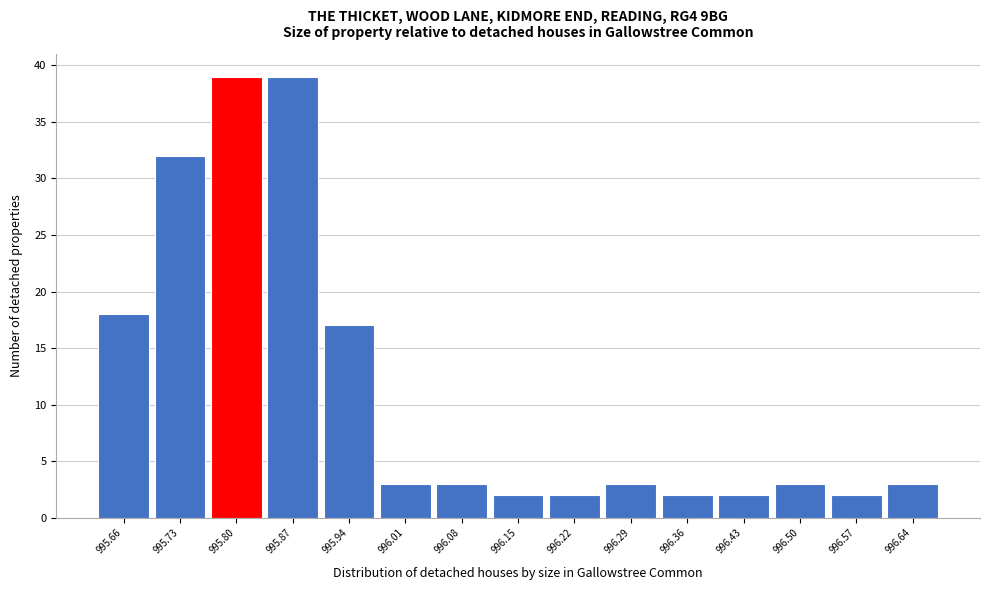

How tall is the bar that spans 995.69 to 995.76 on the x-axis? Neither the bar edges nor the heights are printed on the chart, so give them approximately, as read against the axes.

32